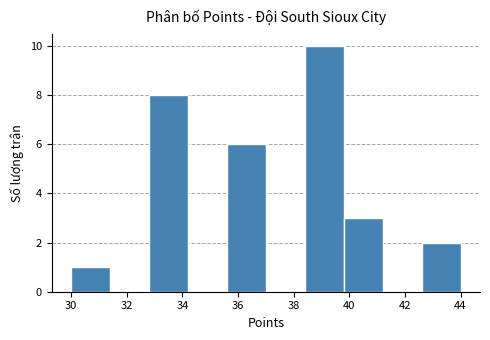

Reading left to right, transcribe this chart: for each bar, give the range it covers on the x-axis and its height. The values are not printed on the chart, so give them approximately, as read against the axis.

30.0 to 31.4: 1
31.4 to 32.8: 0
32.8 to 34.2: 8
34.2 to 35.6: 0
35.6 to 37.0: 6
37.0 to 38.4: 0
38.4 to 39.8: 10
39.8 to 41.2: 3
41.2 to 42.6: 0
42.6 to 44.0: 2